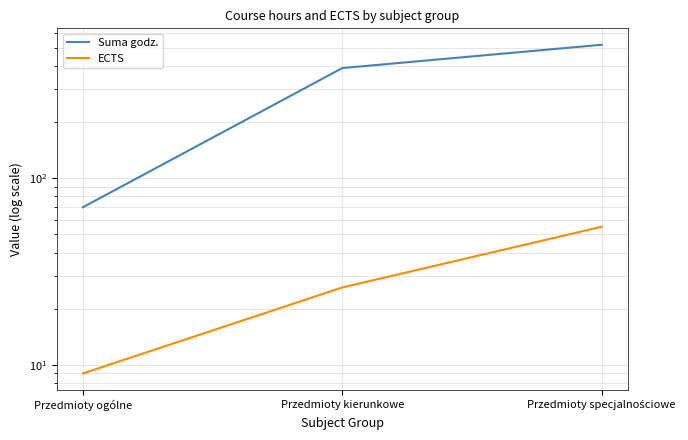

True or false: Suma godz. has a value of 810 at Przedmioty specjalnościowe.

False